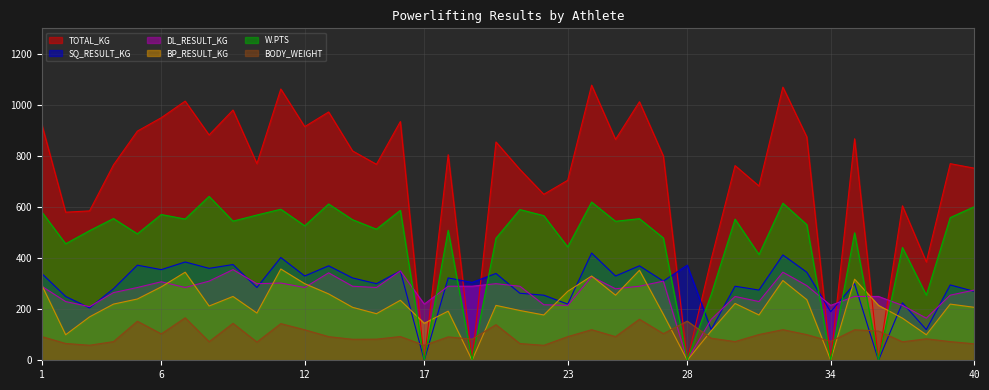

Which series ends up on top after the final intersection of TOTAL_KG and BP_RESULT_KG?

TOTAL_KG